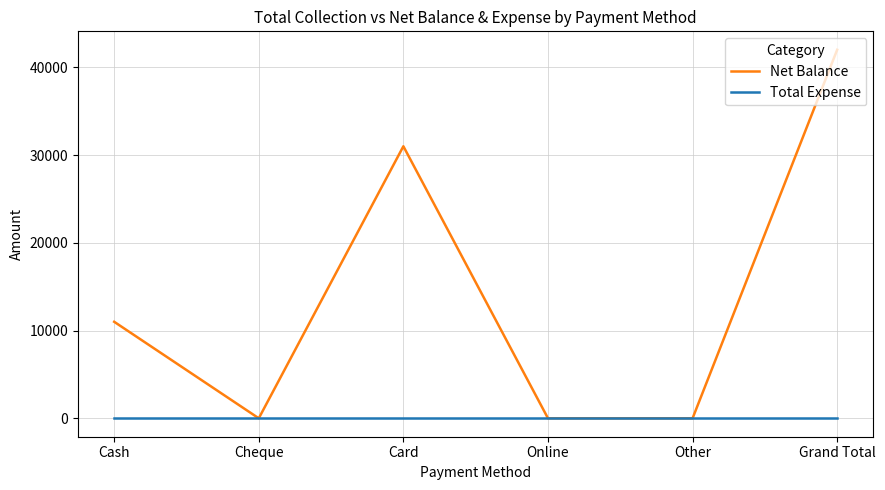

Rank the series at Cash from highest to lowest value.

Net Balance, Total Expense